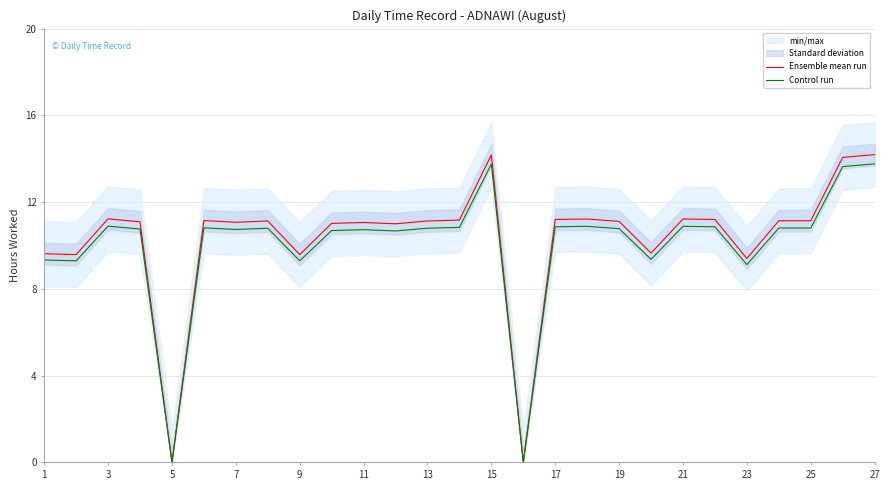

The value of Control run at 17 is 16.1. True or false?

False